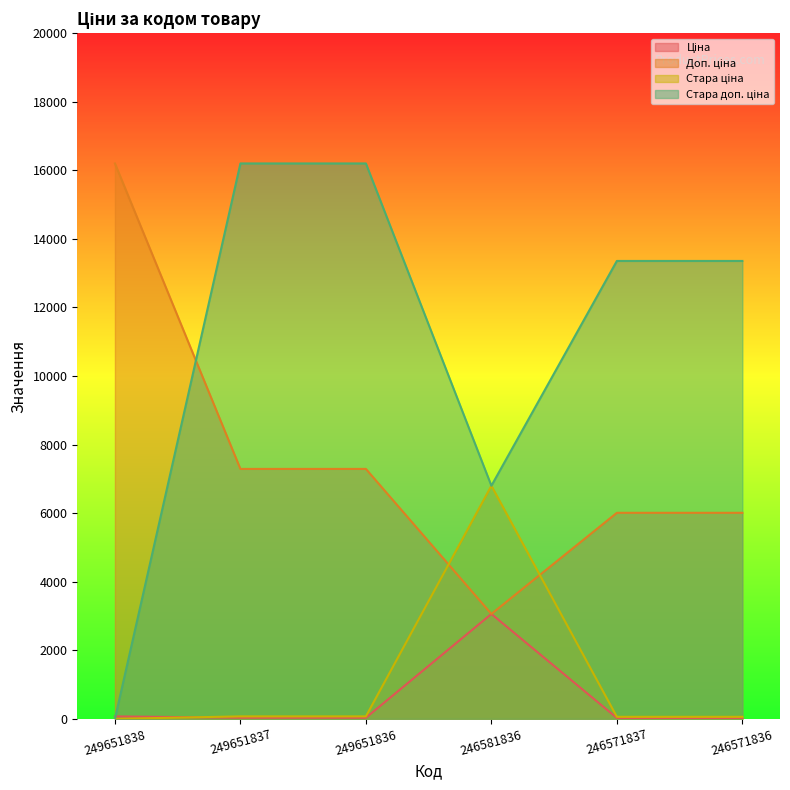

True or false: Стара доп. ціна and Доп. ціна cross at least once.

True